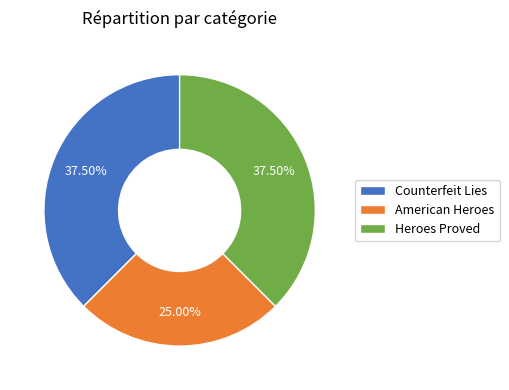

What is the smallest slice in the pie chart?

American Heroes